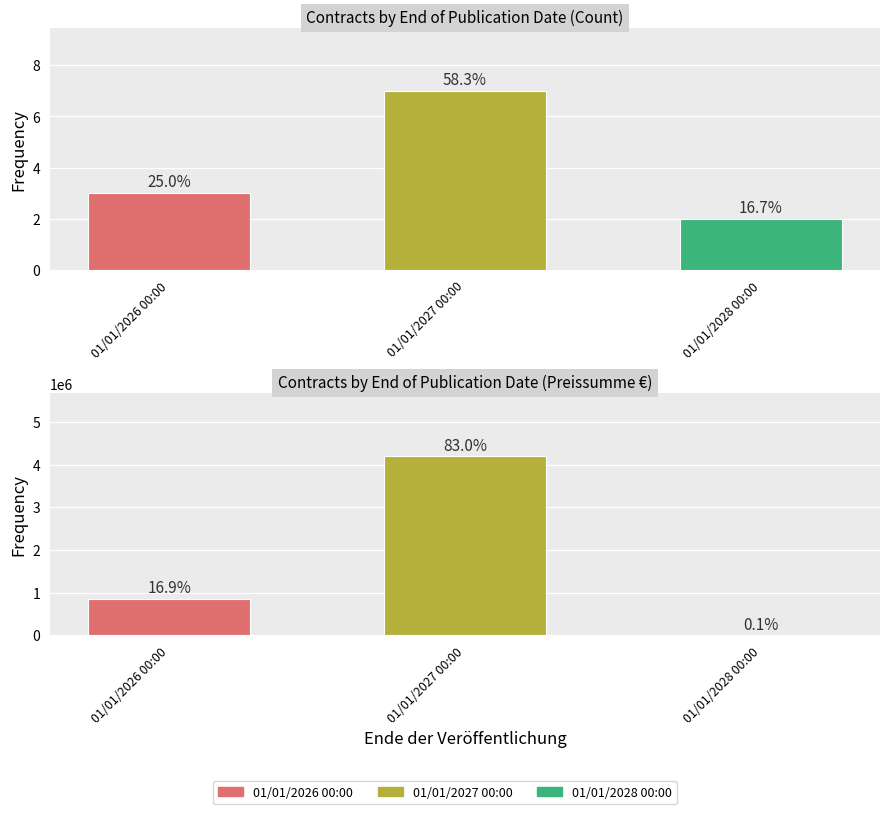

What is the minimum value for Count?

2